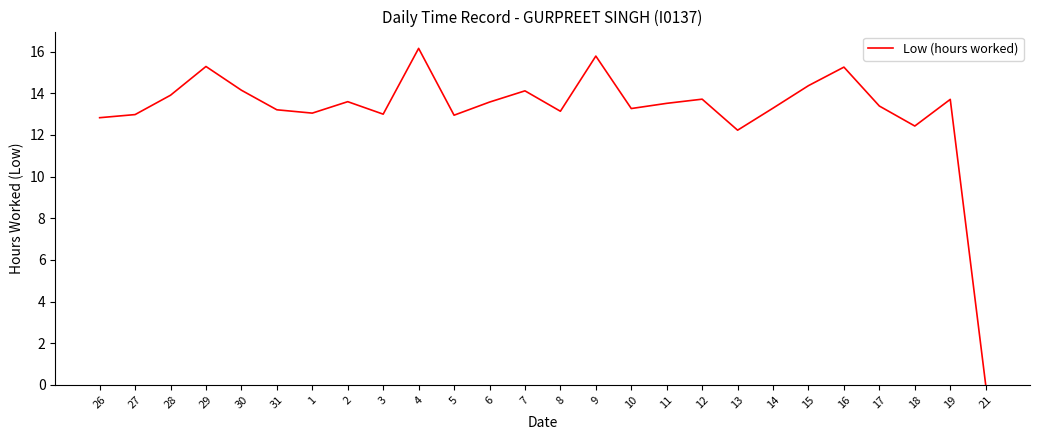

At which category does the data reach its first local peak?

29